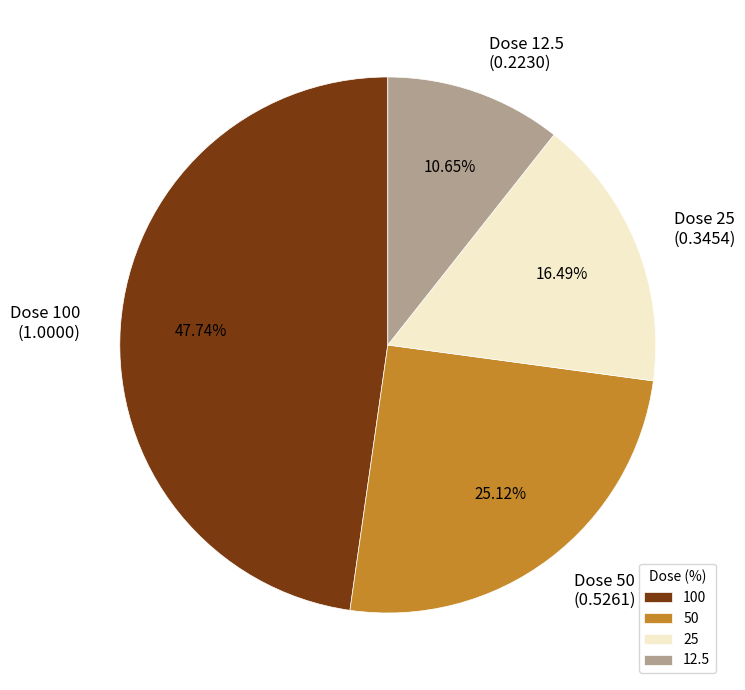

Does any single category account for the majority?

No